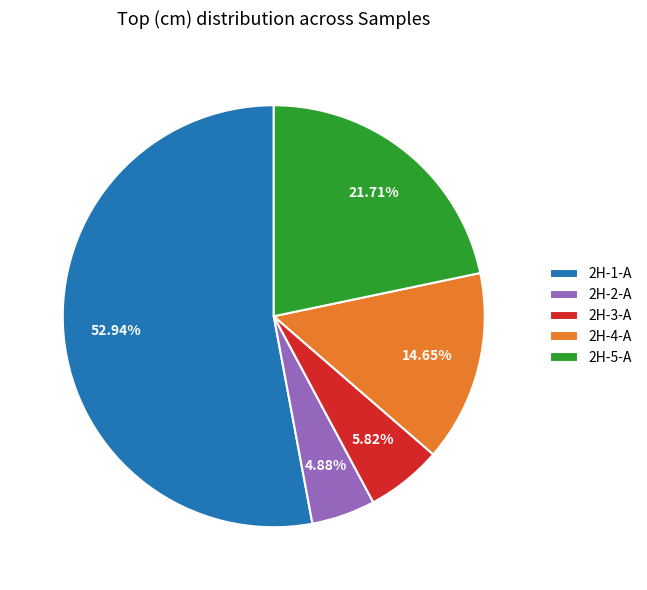

Which category has the smallest portion of the pie?

2H-2-A